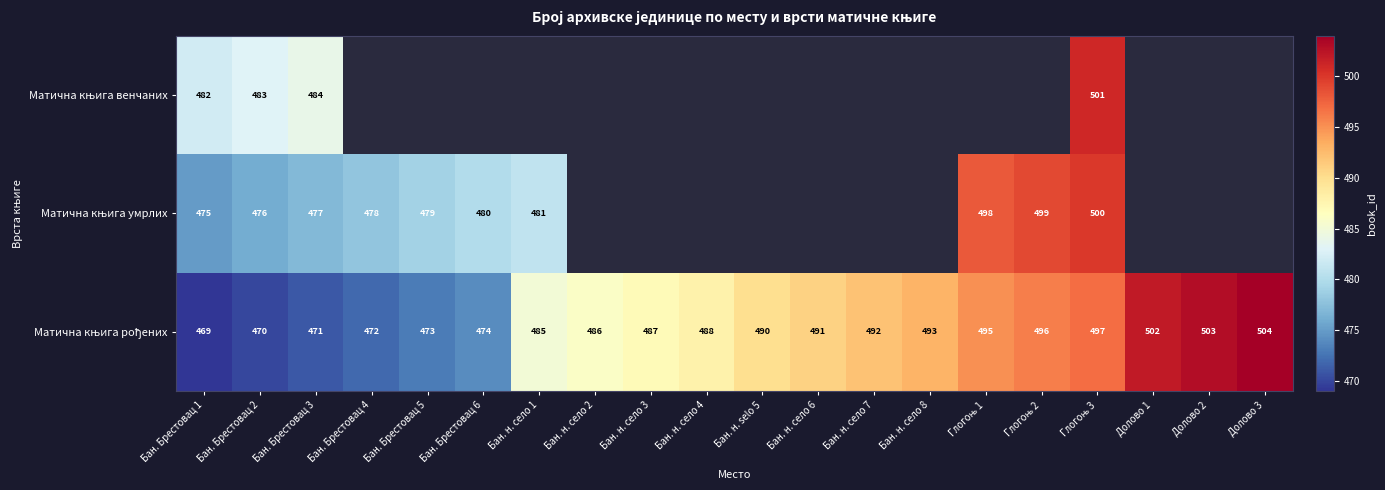

Between Бан. н. село 8 and Глогоњ 3, which is larger?

Глогоњ 3